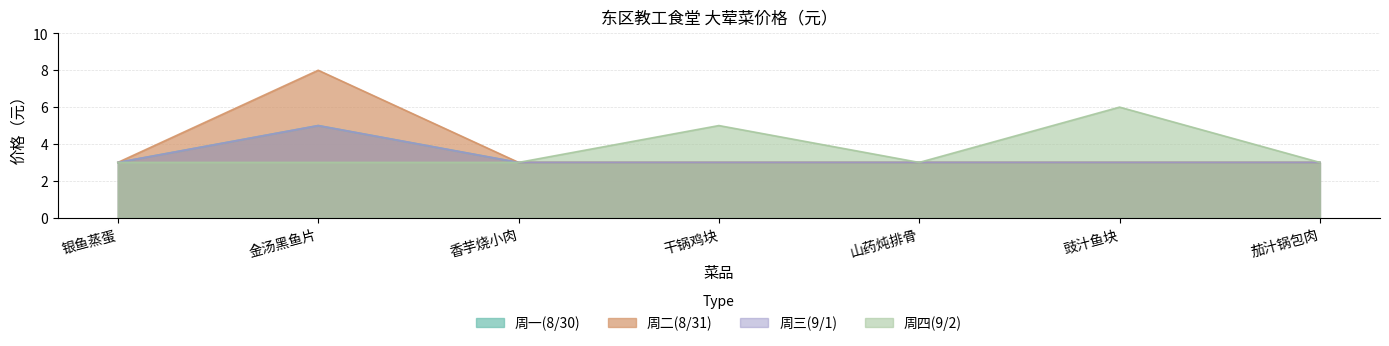

Does the chart have visible grid lines?

Yes